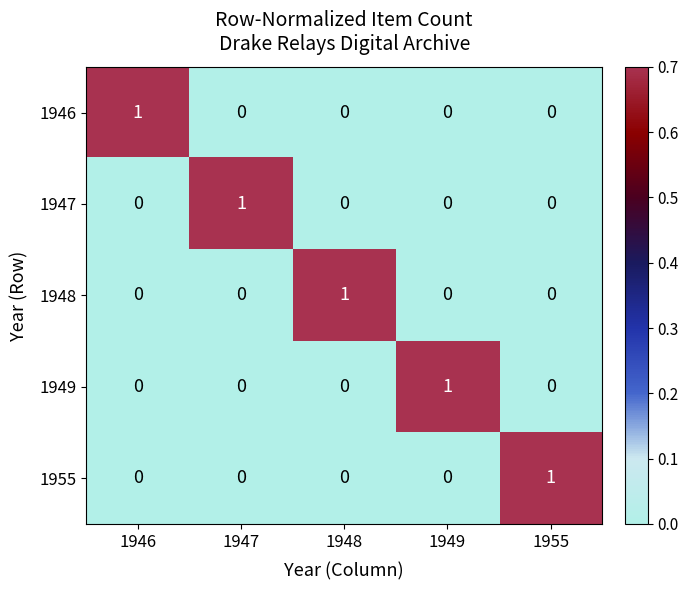

Is it true that 1955 equals 0 at 1955?

False